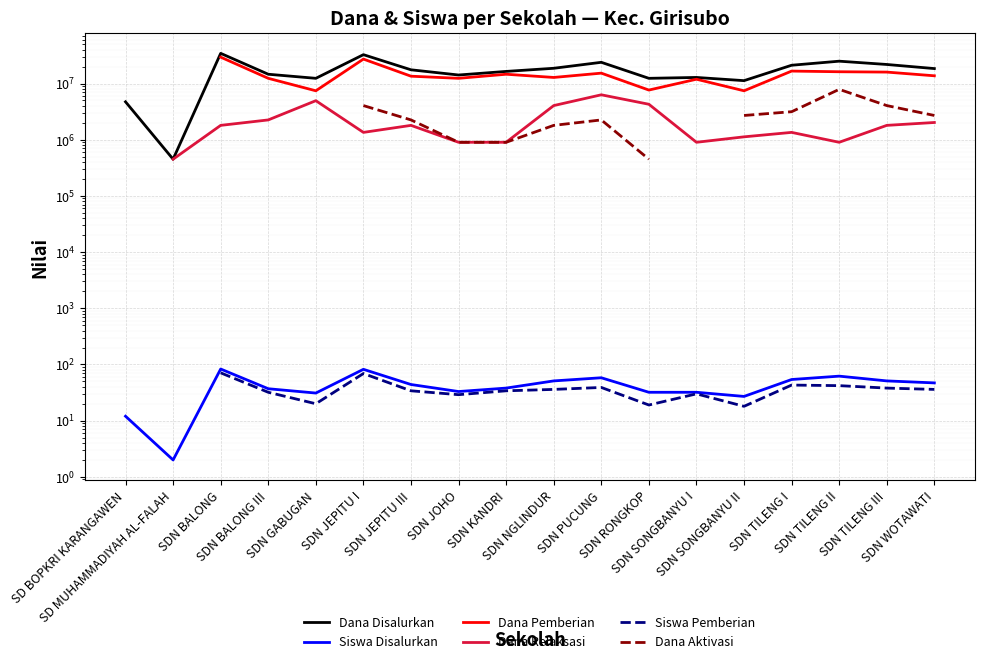

How many data points in Dana Aktivasi are less than 2250000?

5